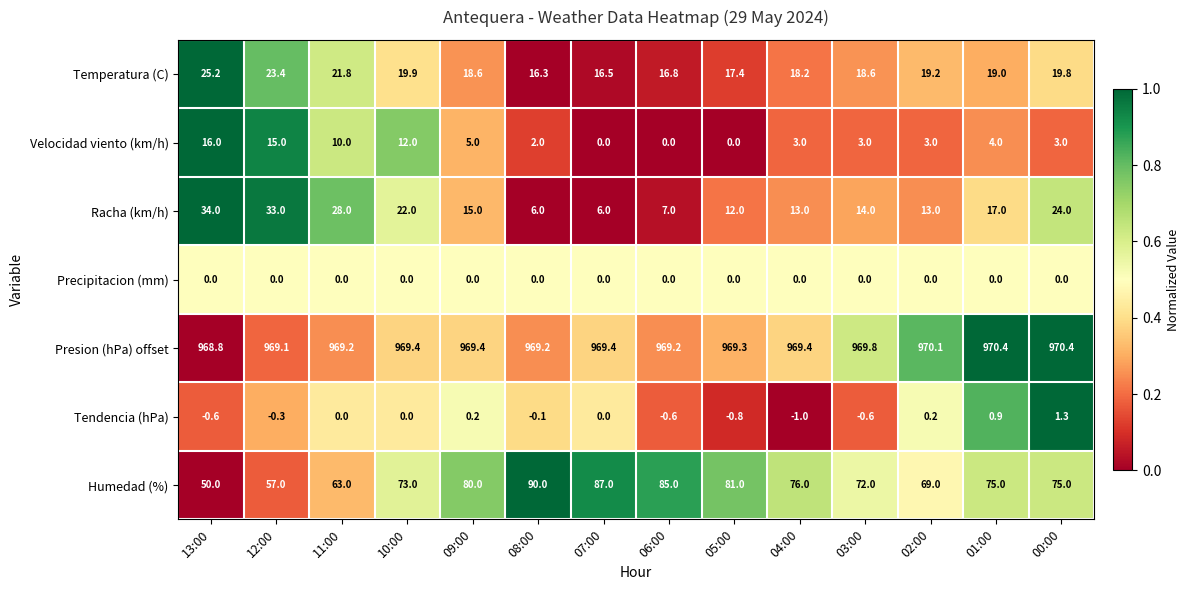

List the series in order of their peak value, highest first.

Presion (hPa) offset, Humedad (%), Racha (km/h), Temperatura (C), Velocidad viento (km/h), Tendencia (hPa), Precipitacion (mm)